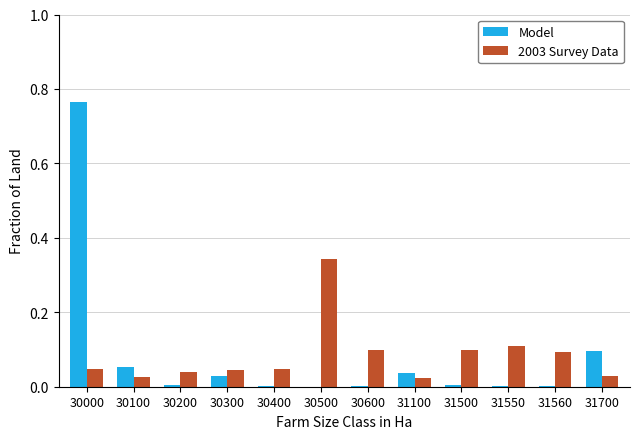

Between 30000 and 31550, which series saw the biggest shift?

Model